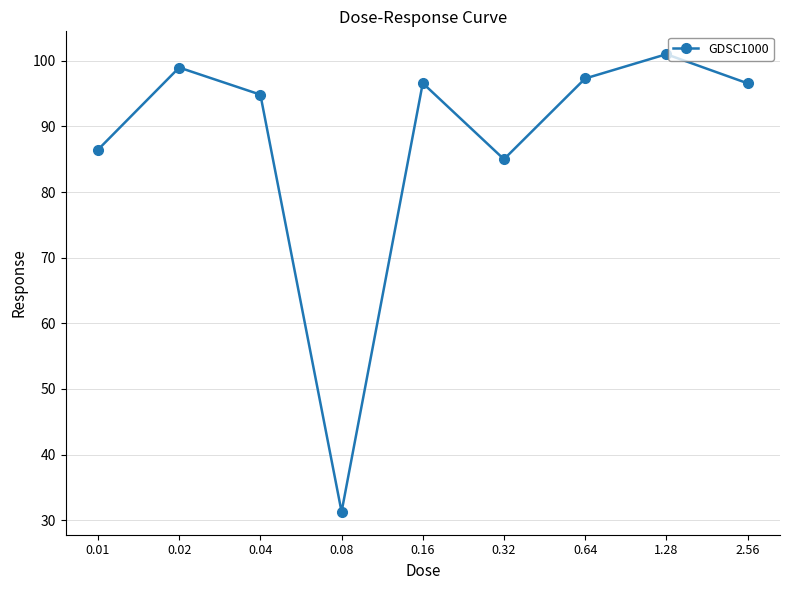

True or false: the data has more than 2 interior local peaks.

True